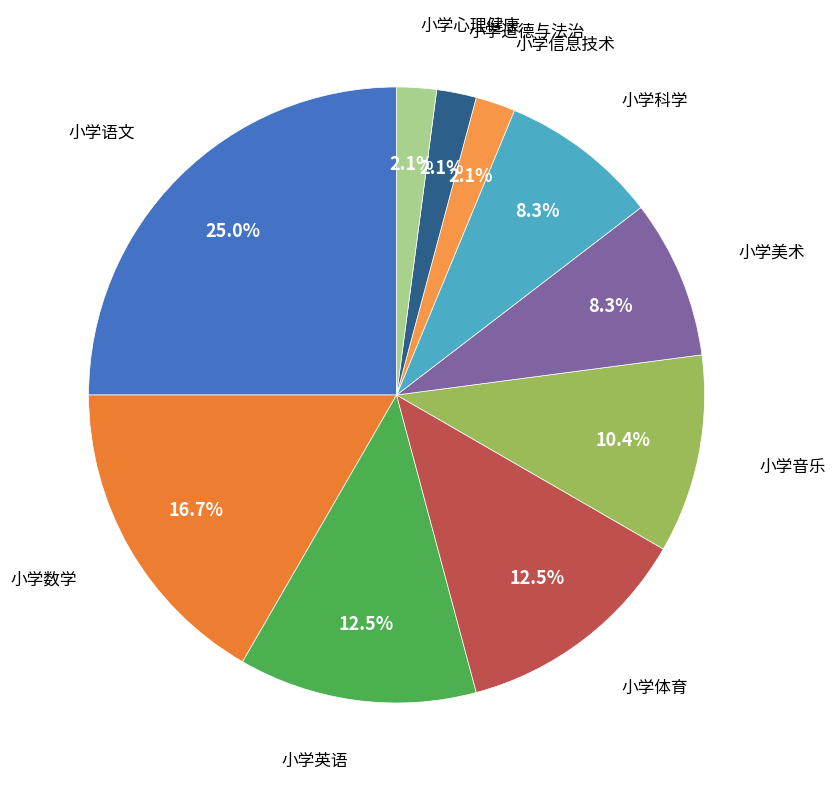

True or false: 小学语文 accounts for 38% of the total.

False